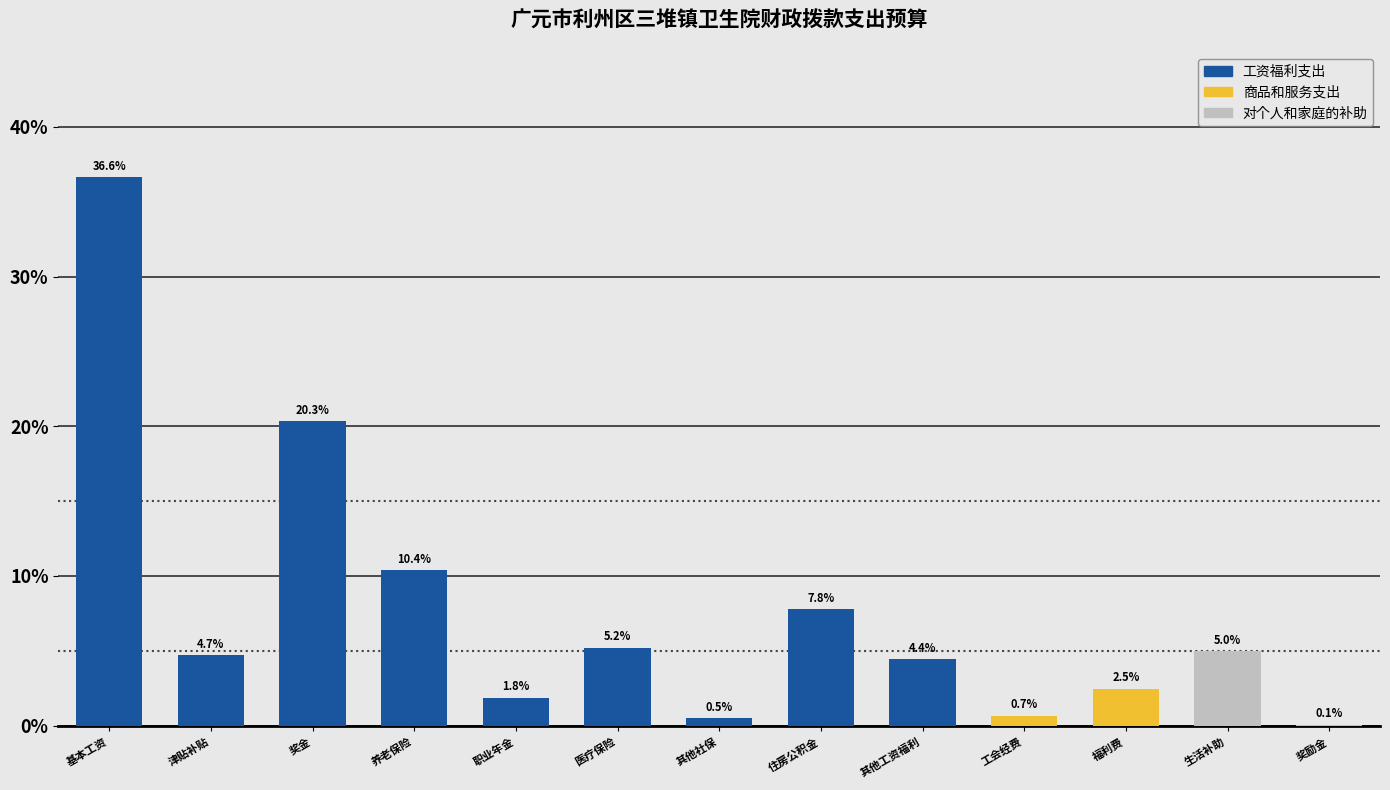

The value at 其他工资福利 is 1.0. True or false?

False